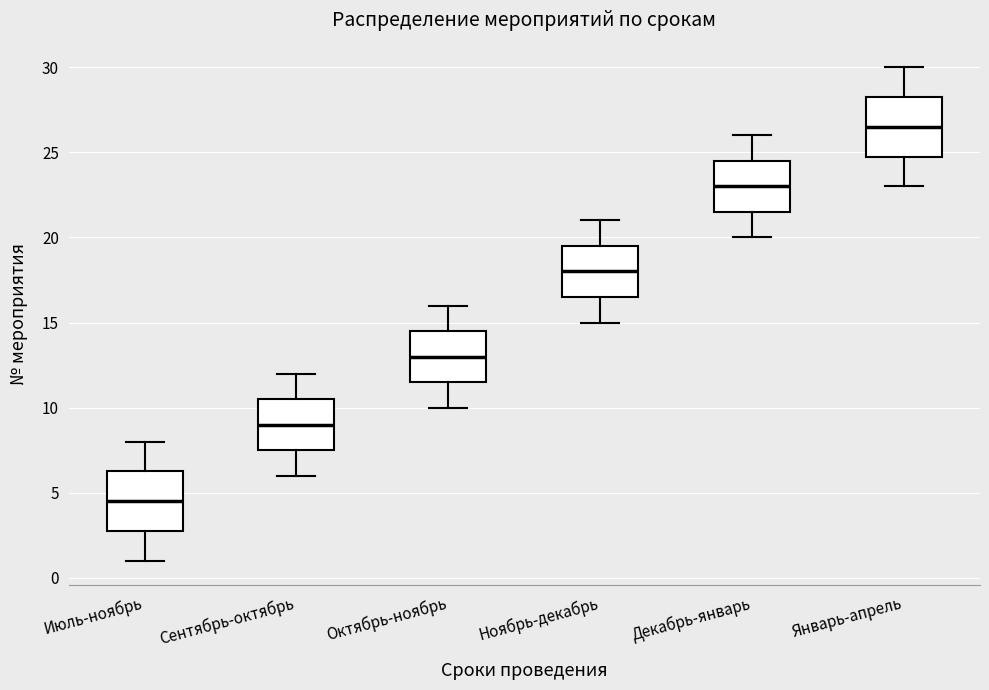

Reading left to right, transcribe this box plot: for each box, give where its median line is, the range the box spans, and where its two whiskers end, as read against the y-axis. The values are not printed on the chart, so give them approximately, as read against the axis.

Июль-ноябрь: median 4.5, box 3.0 to 6.5, whiskers 1.0 to 8.0
Сентябрь-октябрь: median 9.0, box 7.5 to 10.5, whiskers 6.0 to 12.0
Октябрь-ноябрь: median 13.0, box 11.5 to 14.5, whiskers 10.0 to 16.0
Ноябрь-декабрь: median 18.0, box 16.5 to 19.5, whiskers 15.0 to 21.0
Декабрь-январь: median 23.0, box 21.5 to 24.5, whiskers 20.0 to 26.0
Январь-апрель: median 26.5, box 25.0 to 28.5, whiskers 23.0 to 30.0